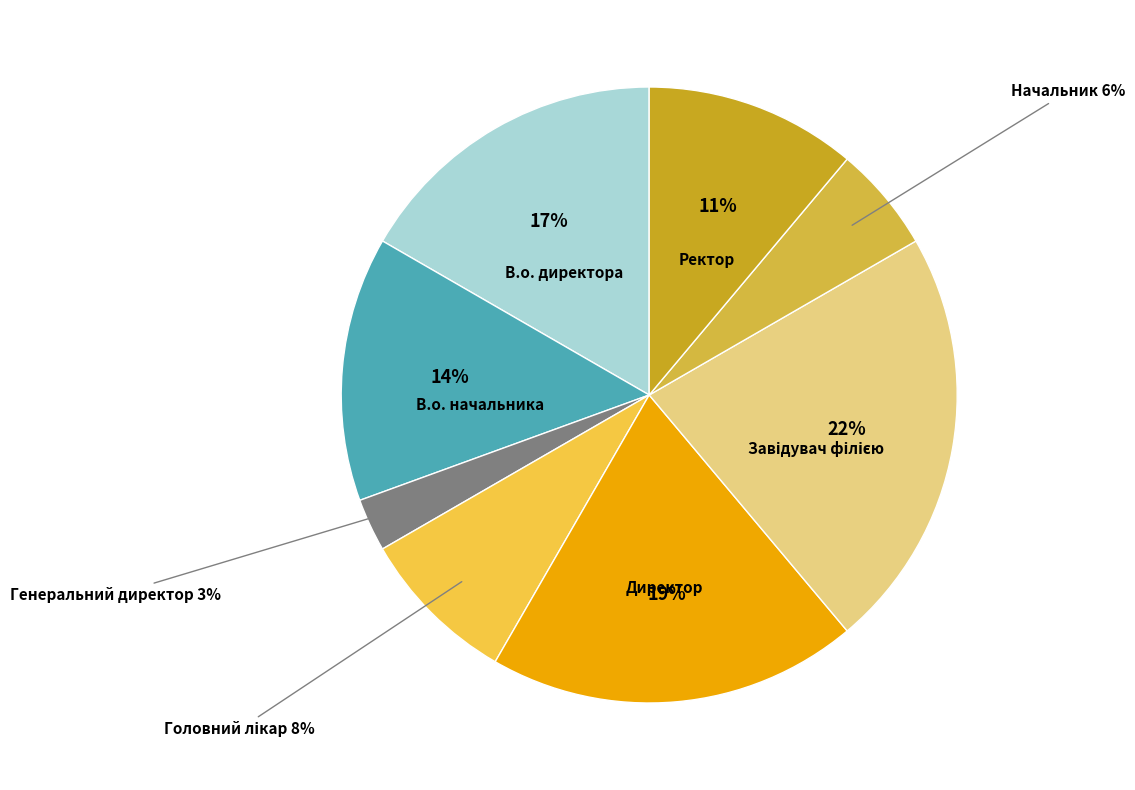

How many slices are in this pie chart?

8